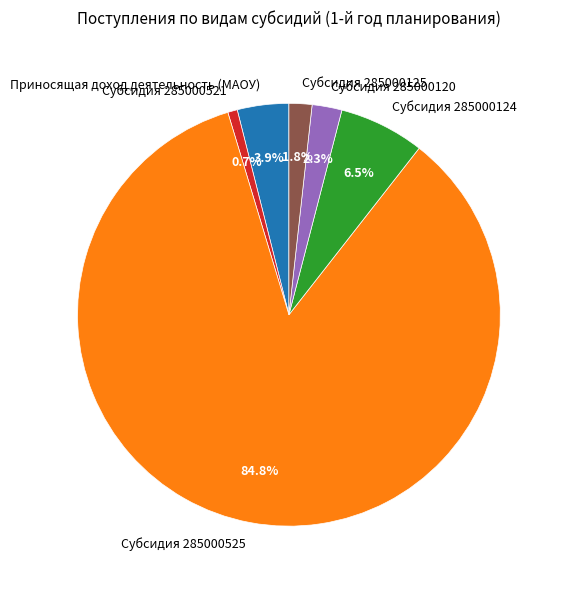

Rank the categories by value from lowest to highest.

Субсидия 285000521, Субсидия 285000125, Субсидия 285000120, Приносящая доход деятельность (МАОУ), Субсидия 285000124, Субсидия 285000525